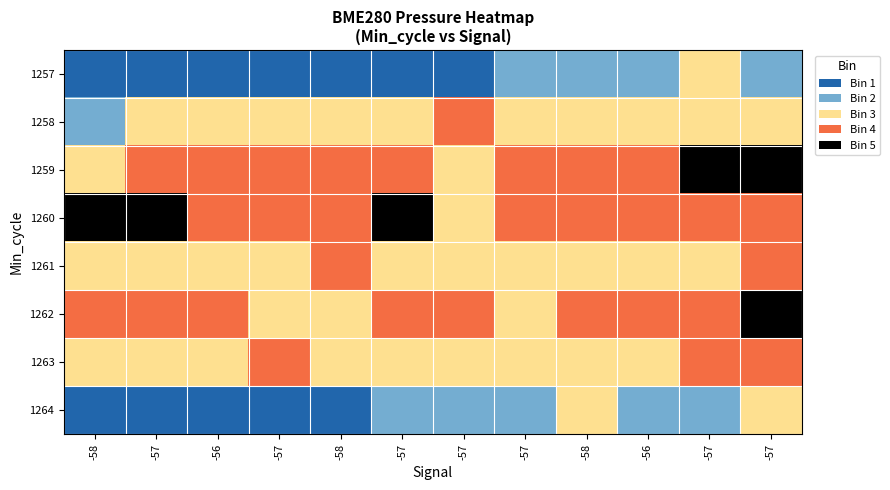

Reading right to left, transcribe all the data shown in this chart.

1257: -57=1	-57=2	-56=1	-58=1	-57=1	-57=0	-57=0	-58=0	-57=0	-56=0	-57=0	-58=0
1258: -57=2	-57=2	-56=2	-58=2	-57=2	-57=3	-57=2	-58=2	-57=2	-56=2	-57=2	-58=1
1259: -57=4	-57=4	-56=3	-58=3	-57=3	-57=2	-57=3	-58=3	-57=3	-56=3	-57=3	-58=2
1260: -57=3	-57=3	-56=3	-58=3	-57=3	-57=2	-57=4	-58=3	-57=3	-56=3	-57=4	-58=4
1261: -57=3	-57=2	-56=2	-58=2	-57=2	-57=2	-57=2	-58=3	-57=2	-56=2	-57=2	-58=2
1262: -57=4	-57=3	-56=3	-58=3	-57=2	-57=3	-57=3	-58=2	-57=2	-56=3	-57=3	-58=3
1263: -57=3	-57=3	-56=2	-58=2	-57=2	-57=2	-57=2	-58=2	-57=3	-56=2	-57=2	-58=2
1264: -57=2	-57=1	-56=1	-58=2	-57=1	-57=1	-57=1	-58=0	-57=0	-56=0	-57=0	-58=0